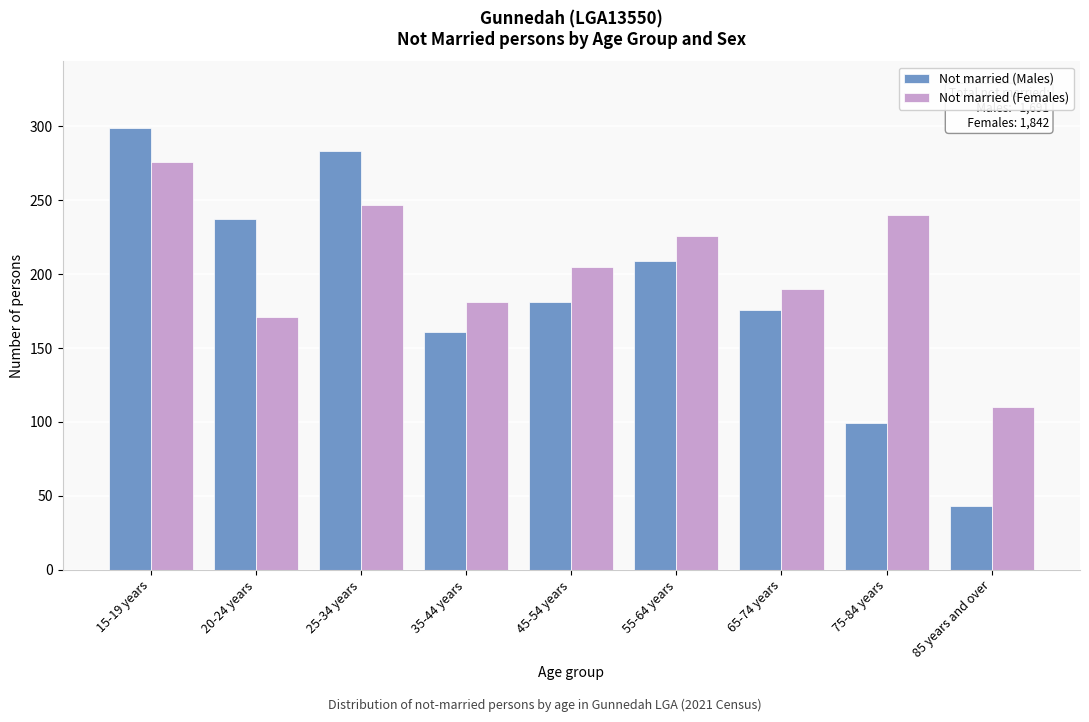

Reading left to right, transcribe all the data shown in this chart.

Not married (Males): 299	237	283	161	181	209	176	99	43
Not married (Females): 276	171	247	181	205	226	190	240	110